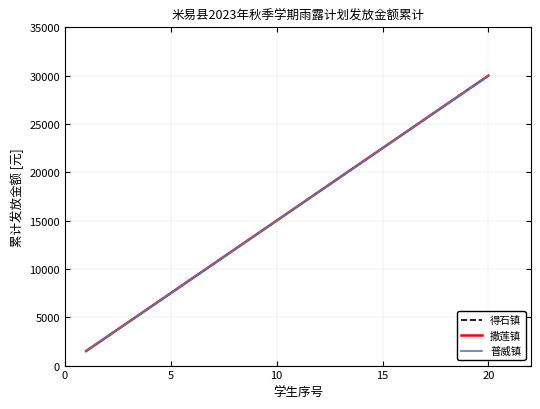

What is the sum of all 普威镇 values?

315000